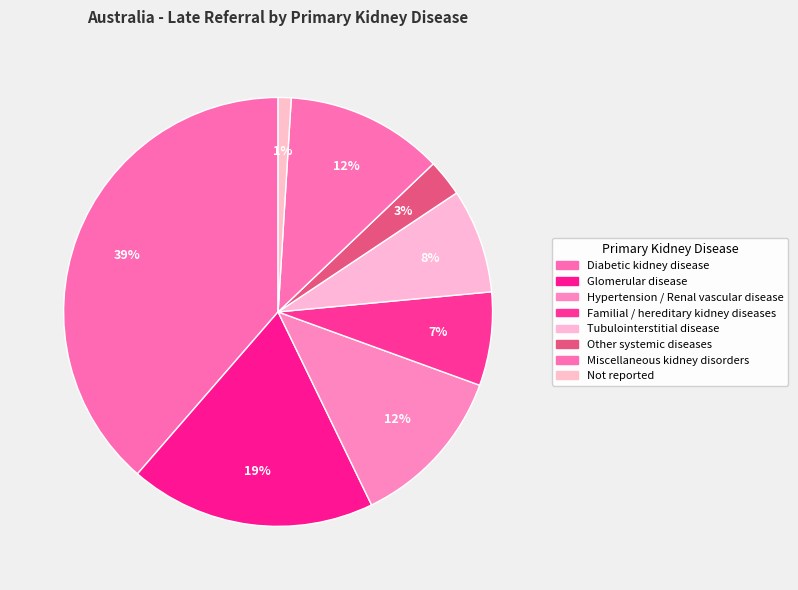

Which category has the smallest portion of the pie?

Not reported